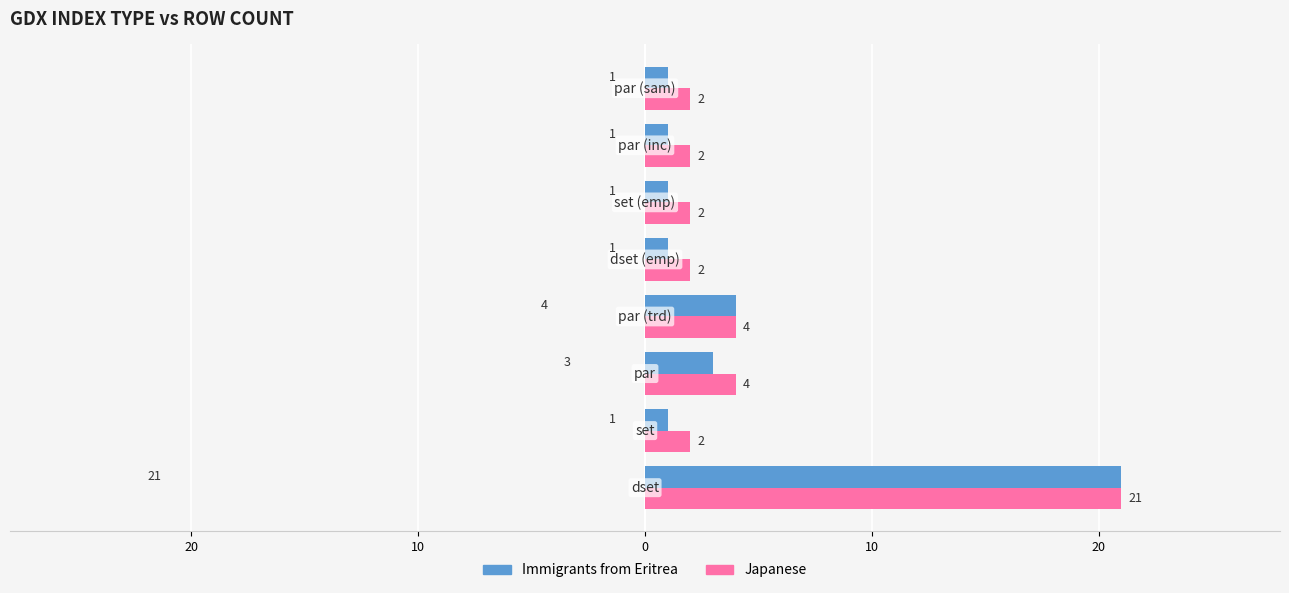

What is the greatest value displayed?

21